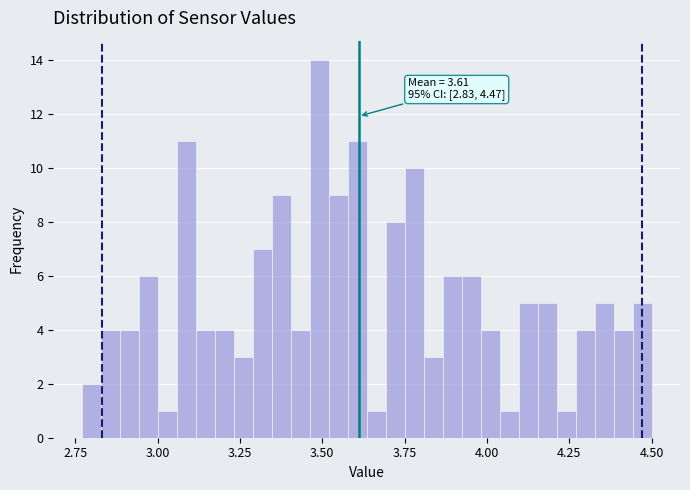

Around what value on the x-axis is the tallest bar? Give the approximate position of its centre, as read against the axis.

3.50